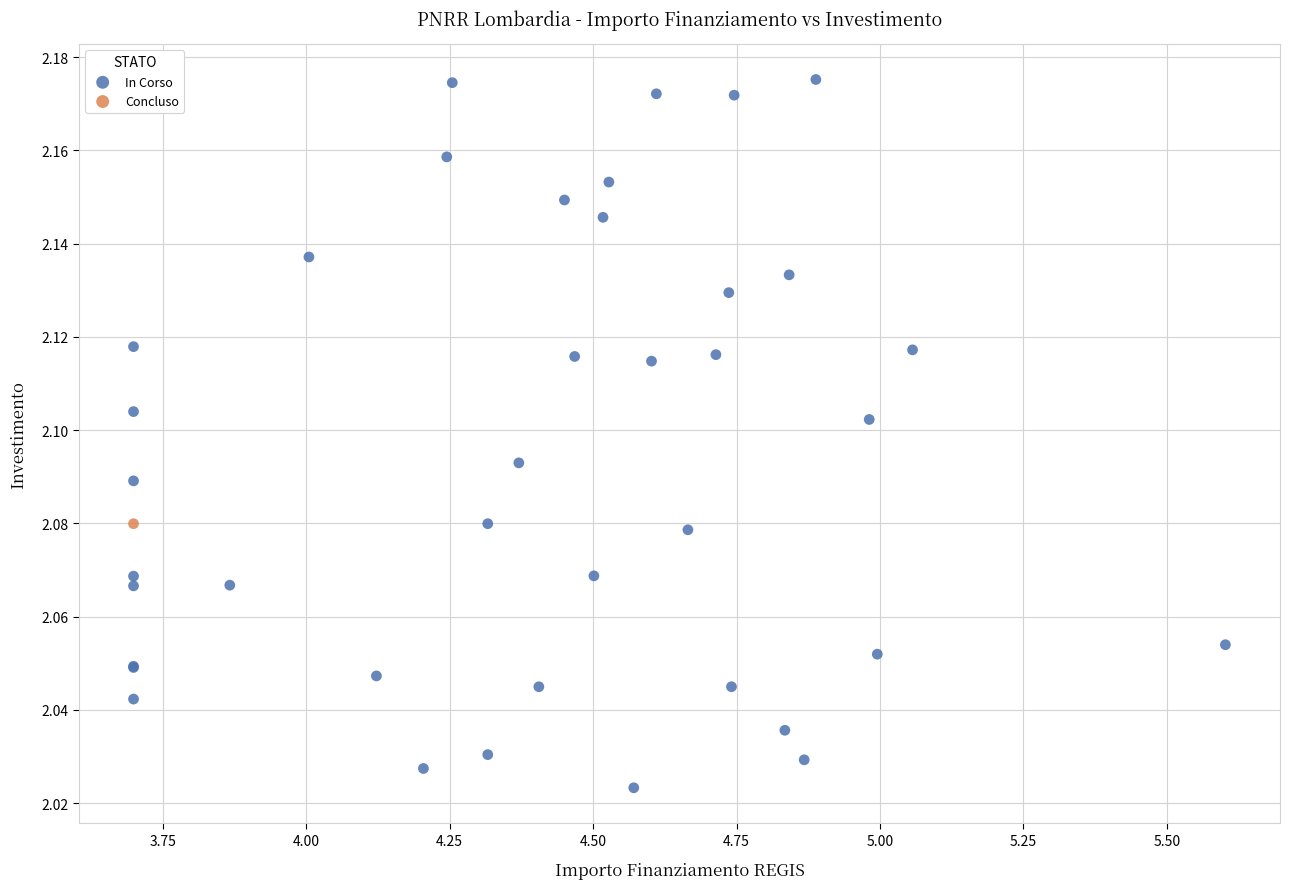

What are all the series names shown in the legend?

In Corso, Concluso